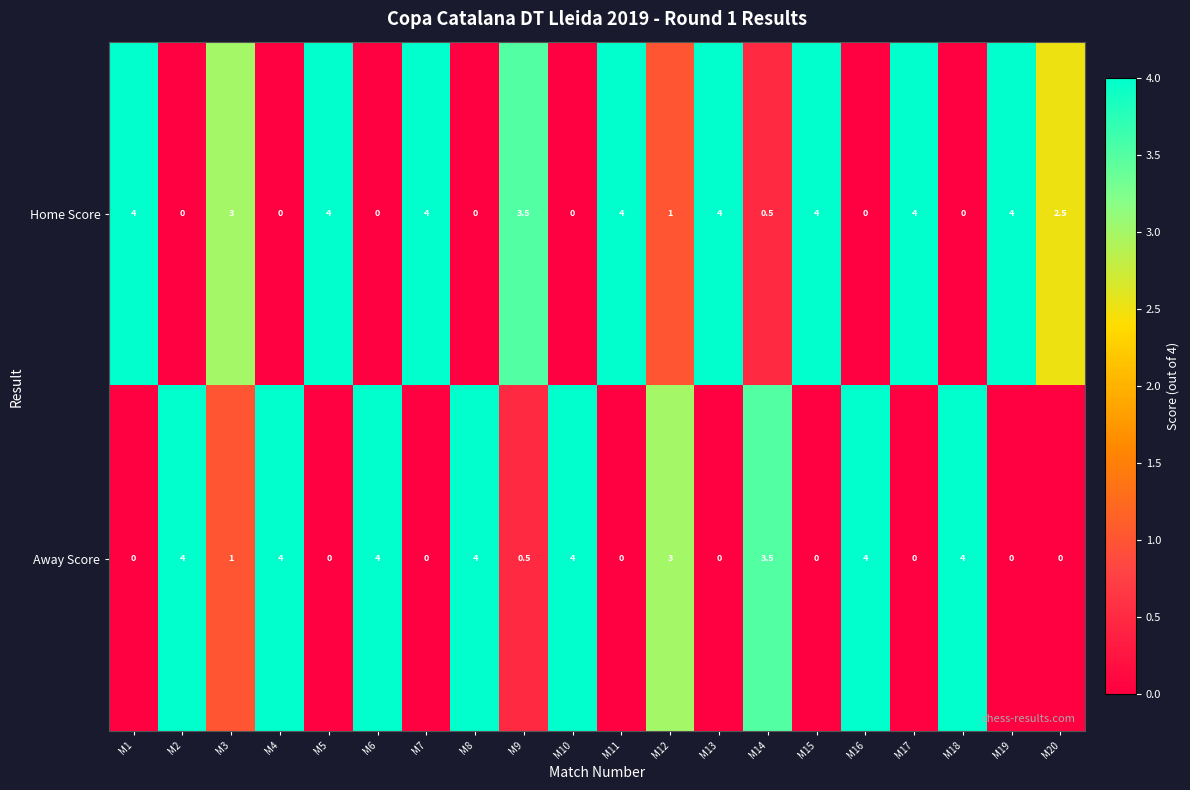

How many values in the Home Score series are below 3?

10